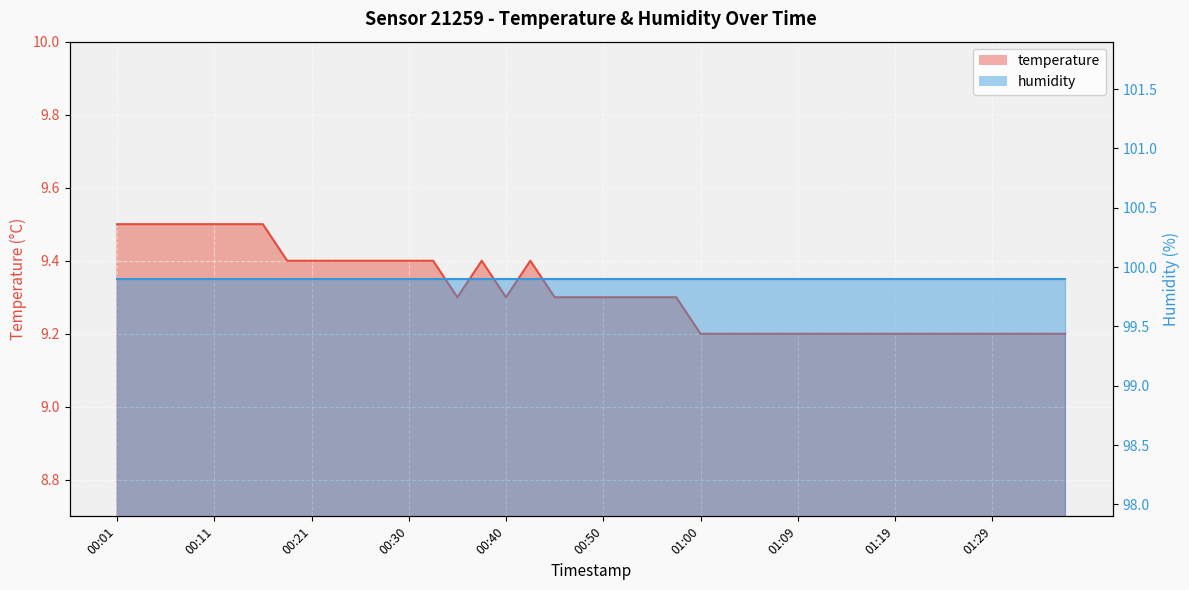

Reading left to right, list all the values displayed in this chart.

00:01=9.5	00:04=9.5	00:06=9.5	00:08=9.5	00:11=9.5	00:13=9.5	00:16=9.5	00:18=9.4	00:21=9.4	00:23=9.4	00:25=9.4	00:28=9.4	00:30=9.4	00:33=9.4	00:35=9.3	00:38=9.4	00:40=9.3	00:42=9.4	00:45=9.3	00:47=9.3	00:50=9.3	00:52=9.3	00:55=9.3	00:57=9.3	01:00=9.2	01:02=9.2	01:04=9.2	01:07=9.2	01:09=9.2	01:12=9.2	01:14=9.2	01:17=9.2	01:19=9.2	01:21=9.2	01:24=9.2	01:26=9.2	01:29=9.2	01:31=9.2	01:34=9.2	01:36=9.2